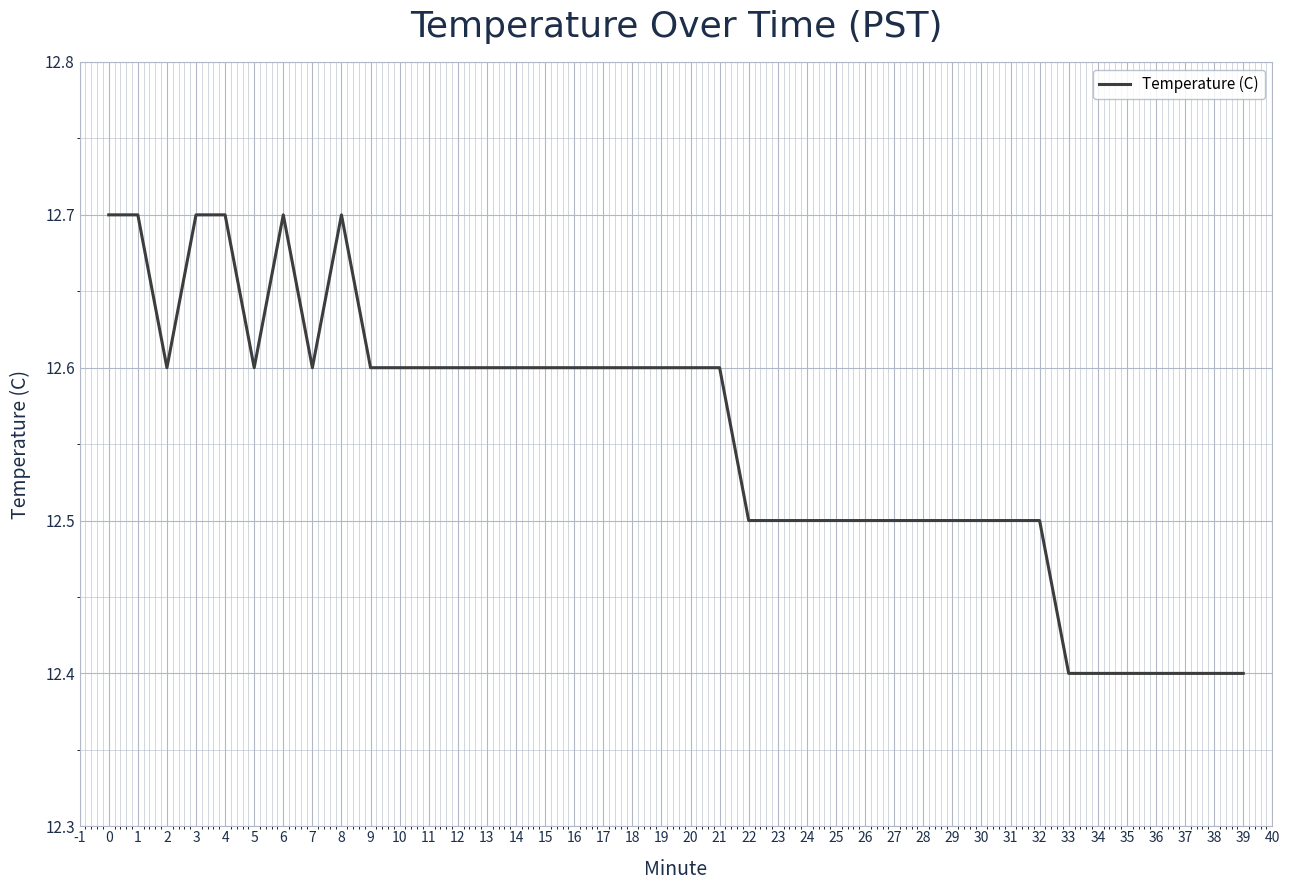

Reading left to right, transcribe all the data shown in this chart.

12.7	12.7	12.6	12.7	12.7	12.6	12.7	12.6	12.7	12.6	12.6	12.6	12.6	12.6	12.6	12.6	12.6	12.6	12.6	12.6	12.6	12.6	12.5	12.5	12.5	12.5	12.5	12.5	12.5	12.5	12.5	12.5	12.5	12.4	12.4	12.4	12.4	12.4	12.4	12.4